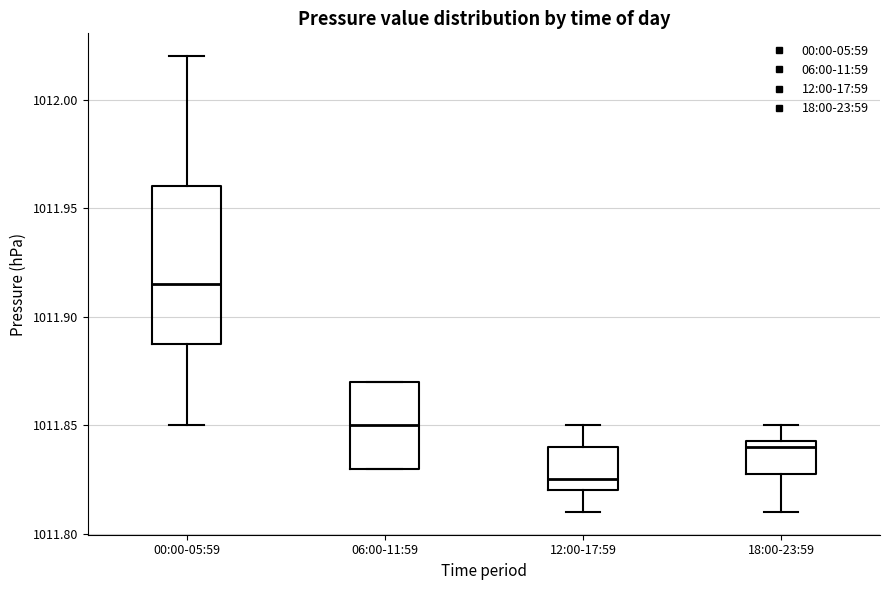

Reading left to right, read every box against the y-axis: the position of its median line, the range the box covers, and the ends of its whiskers. The values are not printed on the chart, so give them approximately, as read against the axis.

00:00-05:59: median 1011.915, box 1011.890 to 1011.960, whiskers 1011.850 to 1012.020
06:00-11:59: median 1011.850, box 1011.830 to 1011.870, whiskers 1011.830 to 1011.870
12:00-17:59: median 1011.825, box 1011.820 to 1011.840, whiskers 1011.810 to 1011.850
18:00-23:59: median 1011.840, box 1011.830 to 1011.845, whiskers 1011.810 to 1011.850